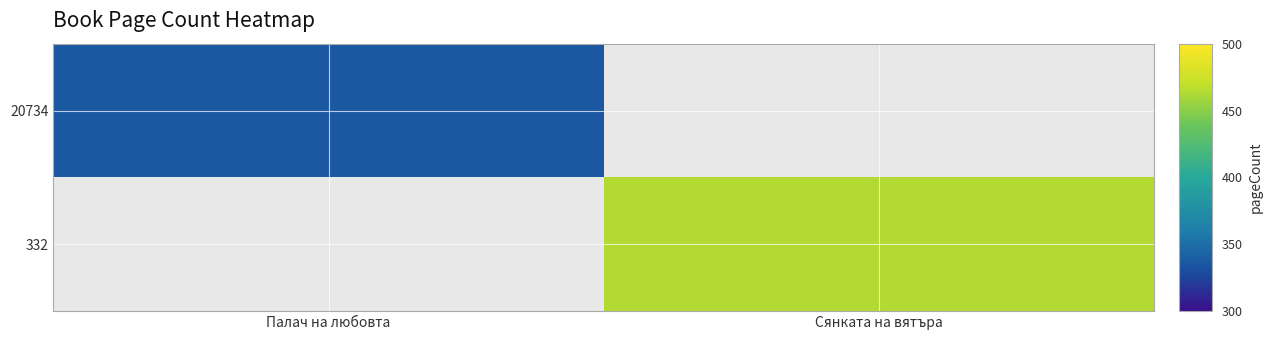

Which series has the largest range (max minus min)?

20734